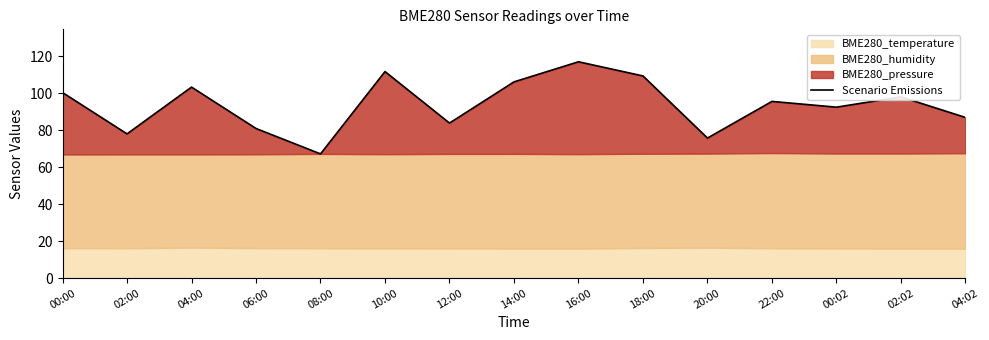

List the labels in order of value, largest first.

16:00, 10:00, 18:00, 14:00, 04:00, 00:00, 02:02, 22:00, 00:02, 04:02, 12:00, 06:00, 02:00, 20:00, 08:00